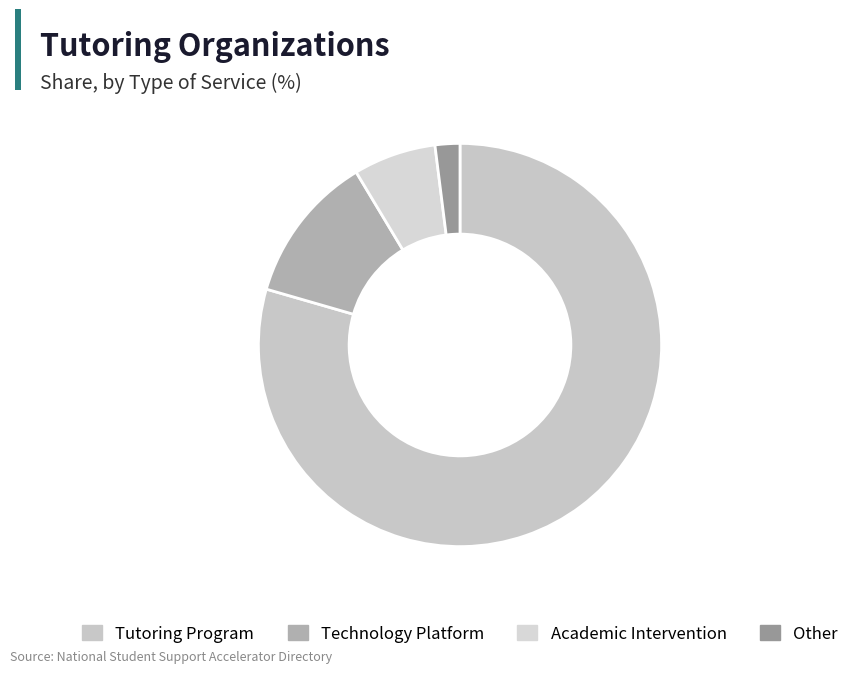

Count the number of slices in the pie.

4